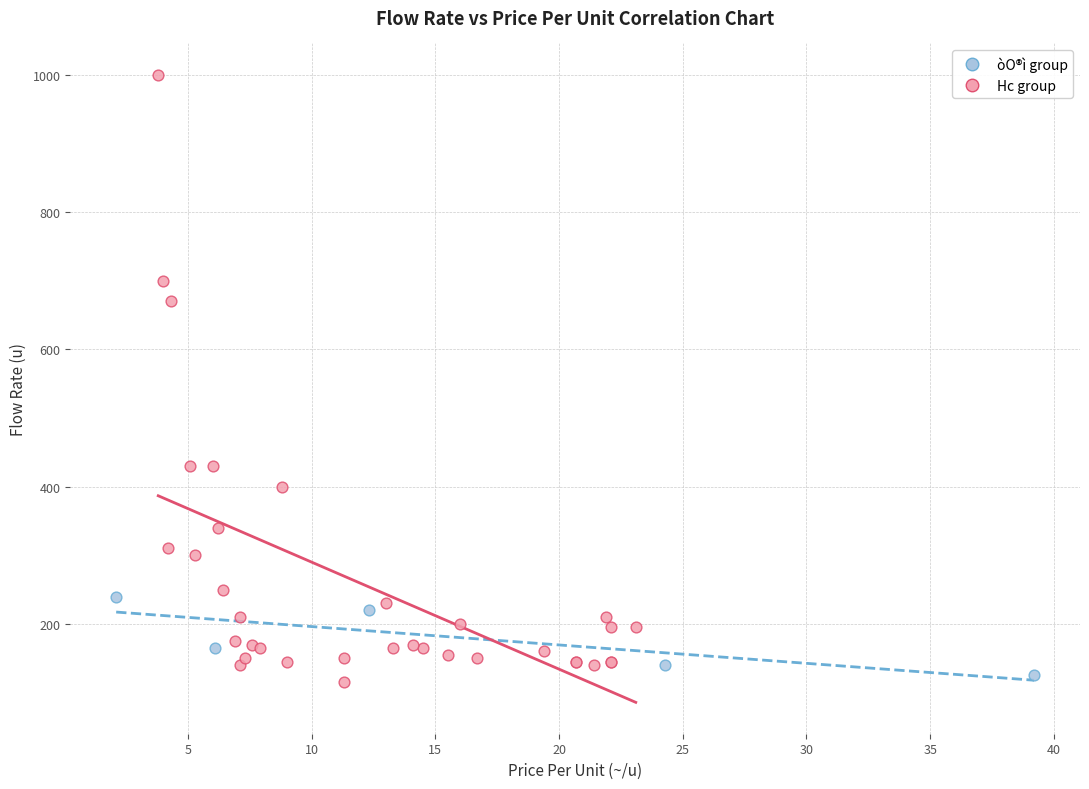

Which series contains the highest Y value?

Hc group